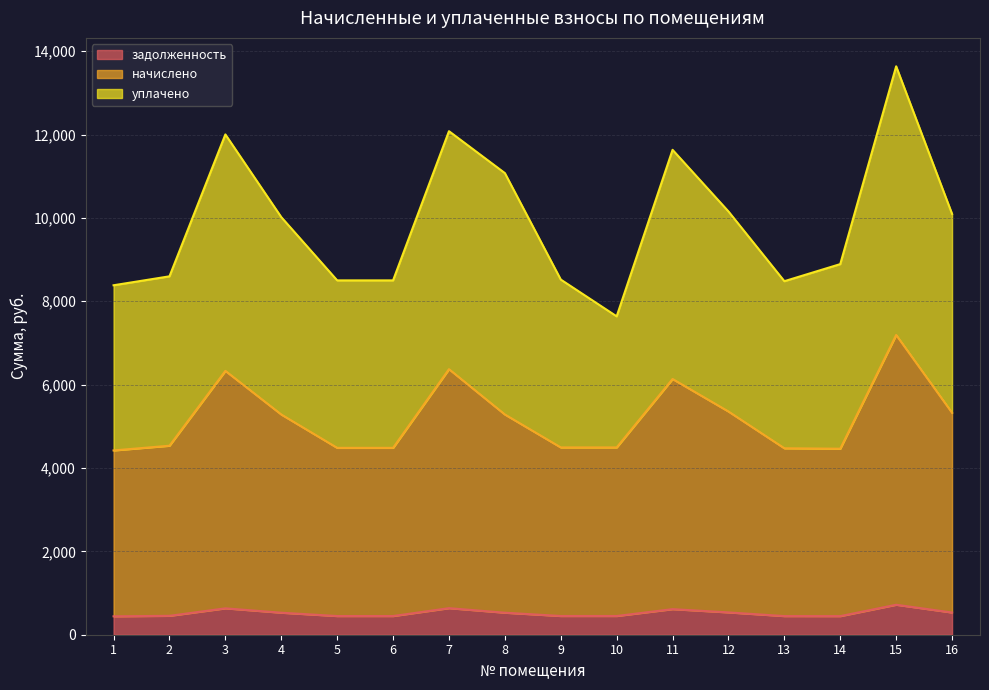

What is the difference between the задолженность values at 2 and 13?

6.2